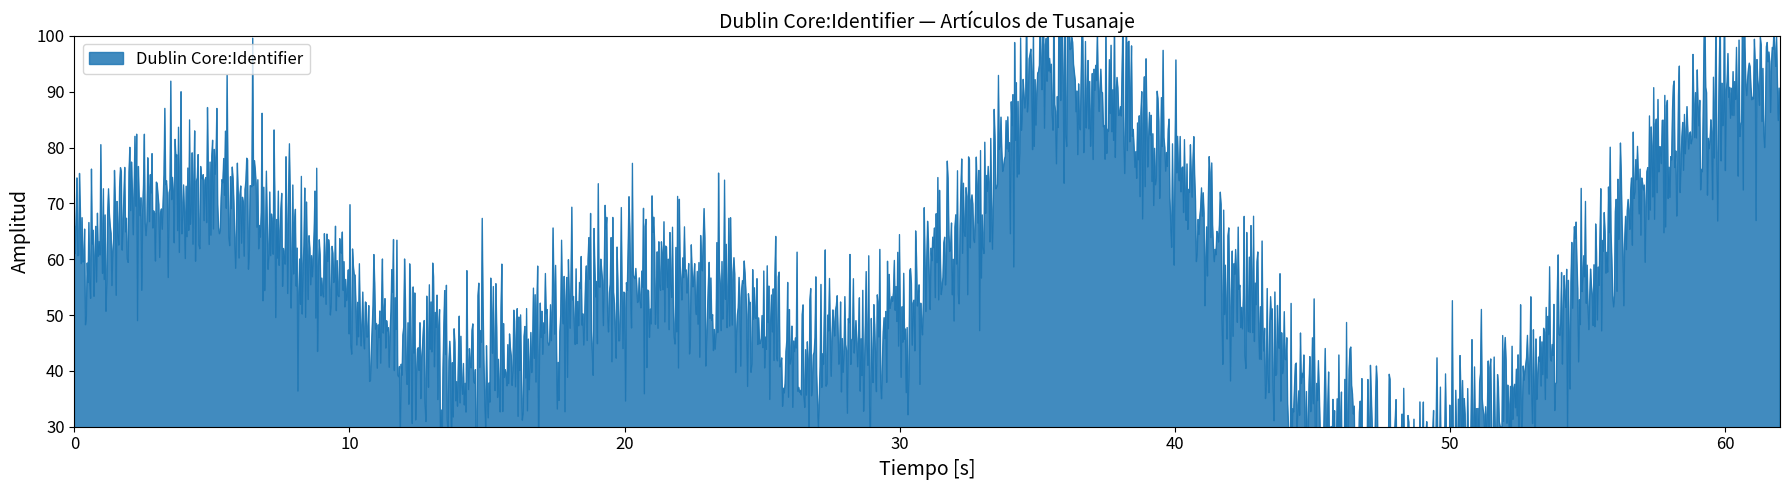

The chart shows a value of 13 at 2019. True or false?

False